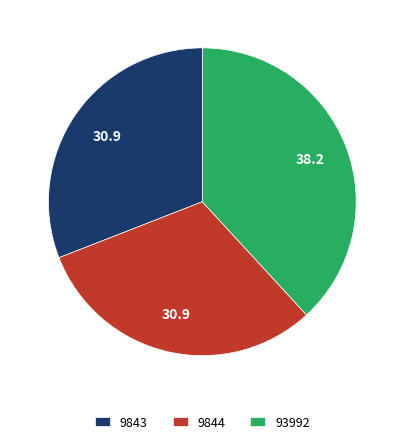

The 9844 slice represents 31% of the pie. True or false?

True